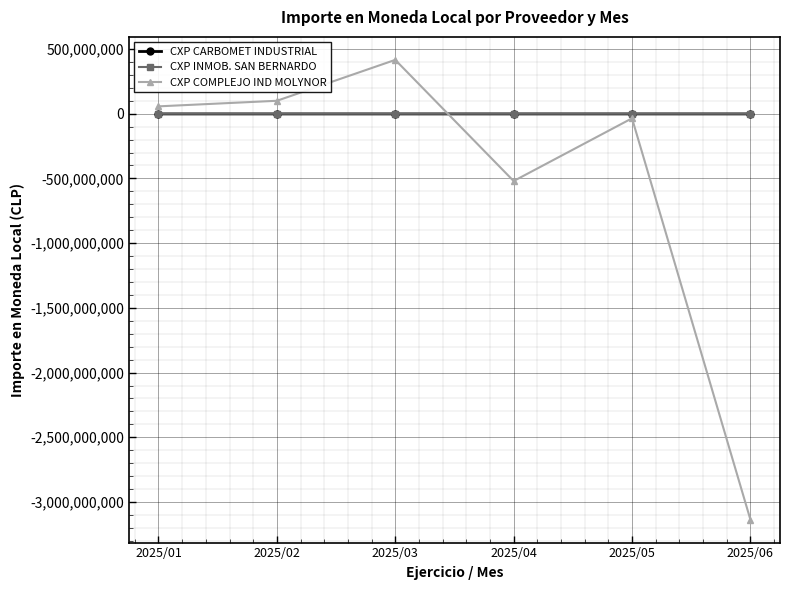

Which series has the widest spread of values?

CXP COMPLEJO IND MOLYNOR